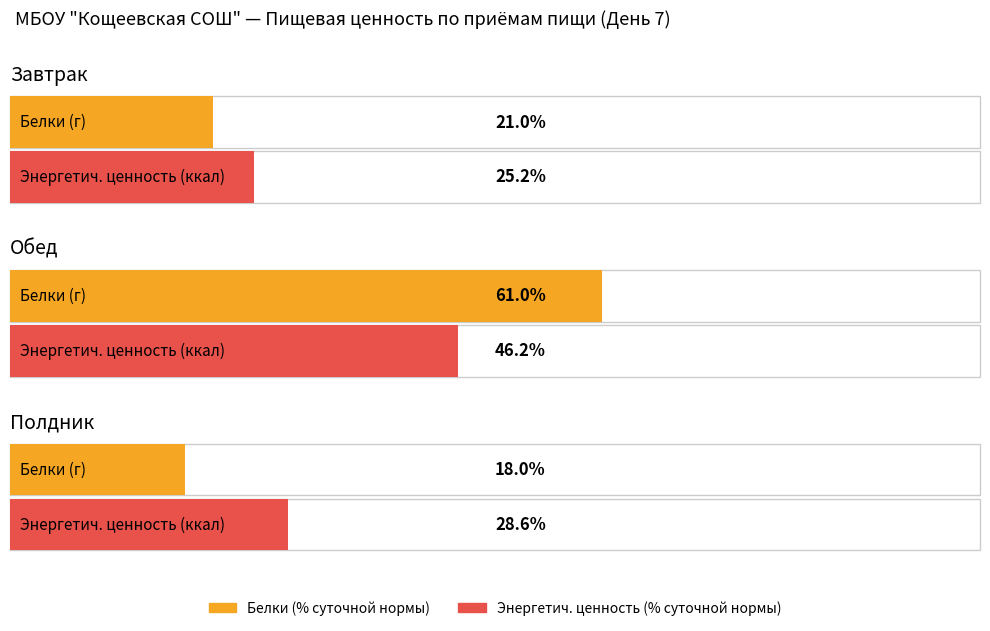

What is the label of the 4th bar from the right?

Завтрак